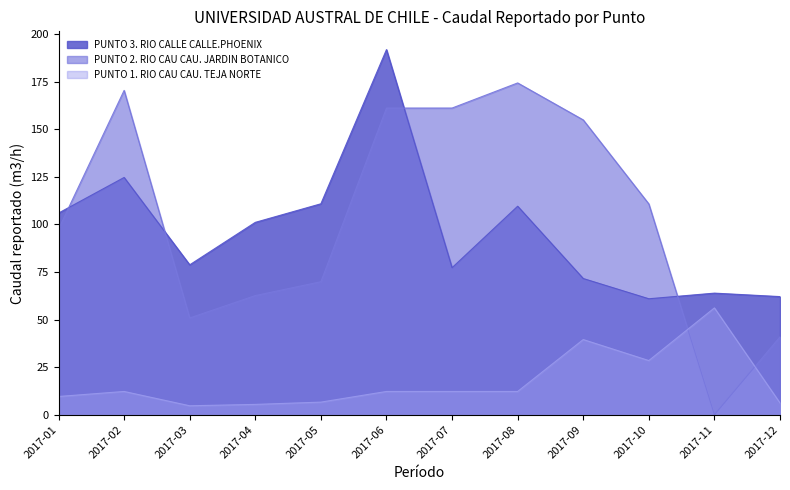

What is the total value across all series at 2017-01?

213.2